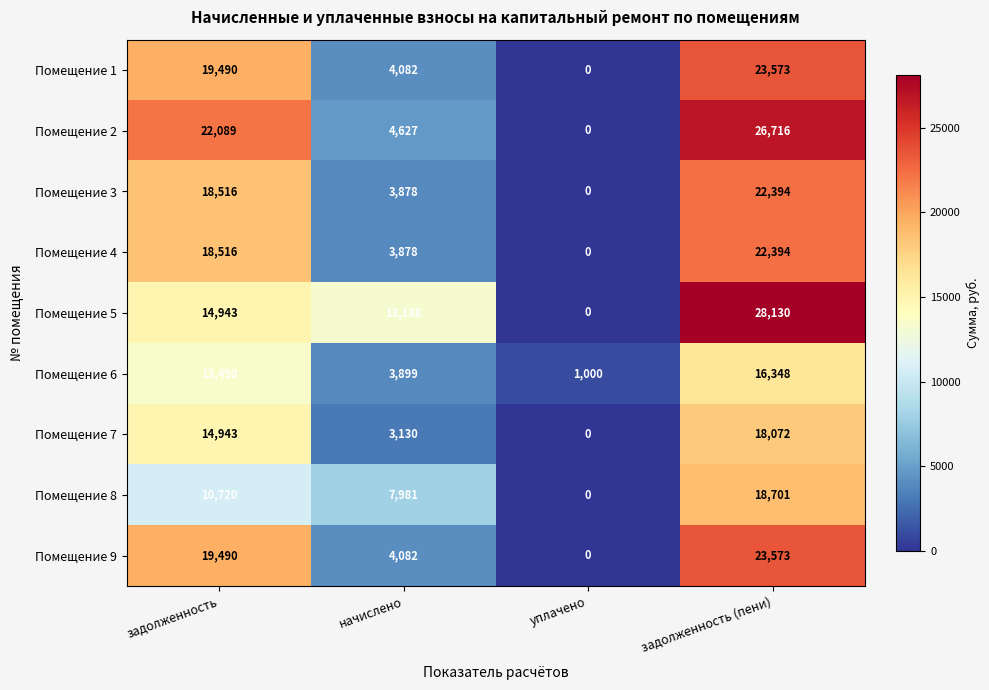

The Помещение 8 series shows 18701 at задолженность (пени). True or false?

True